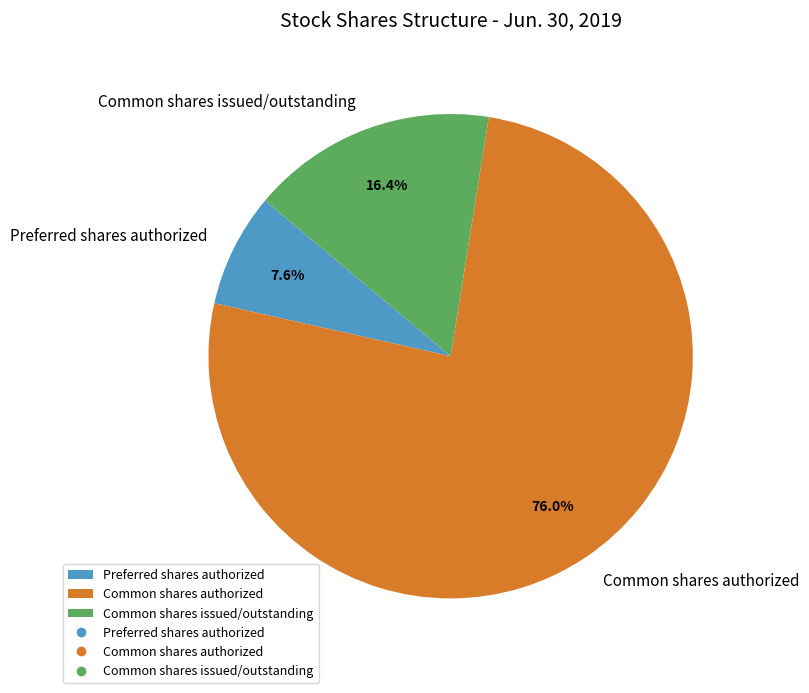

To the nearest percent, what portion does Common shares authorized represent?

76%